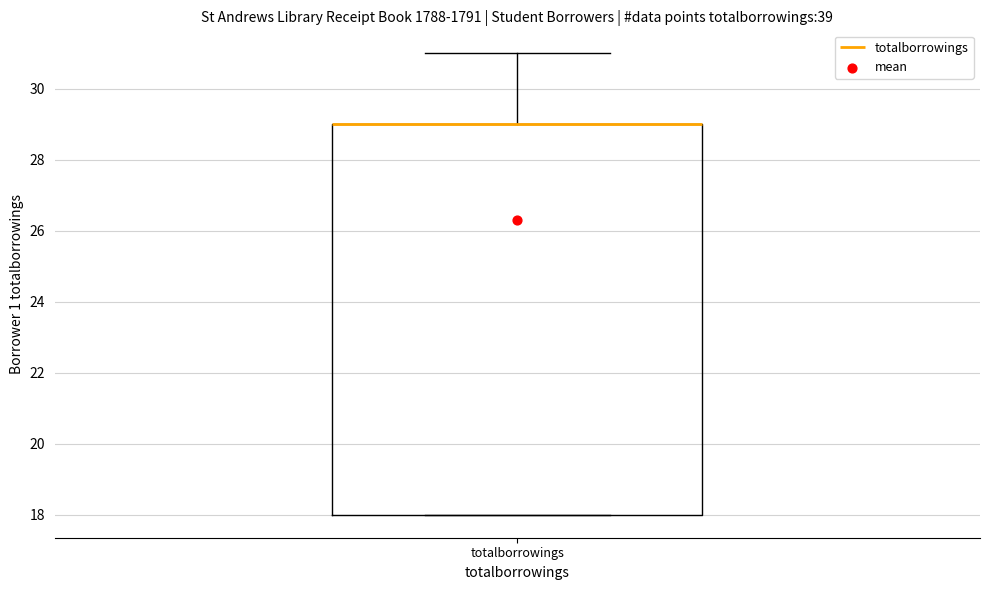

Where is the lower edge of the box for totalborrowings on the y-axis? The values are not printed on the chart, so give them approximately, as read against the axis.

18